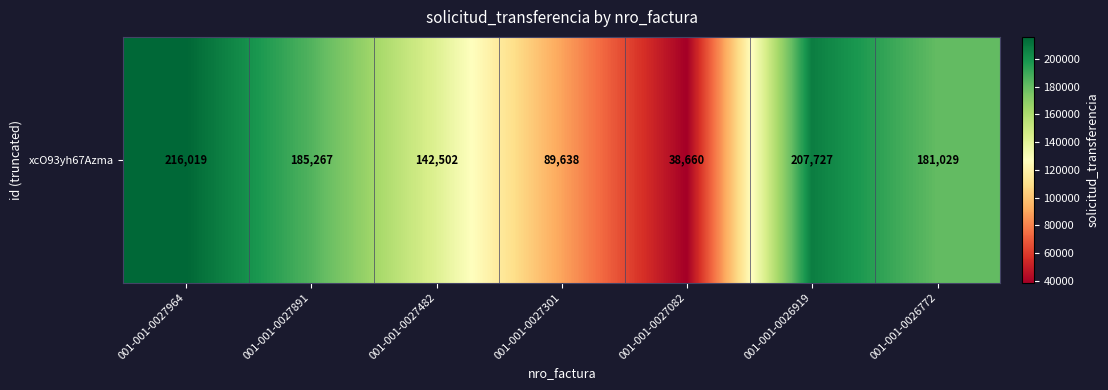

What is the change in value from 001-001-0027482 to 001-001-0026772?

+38527